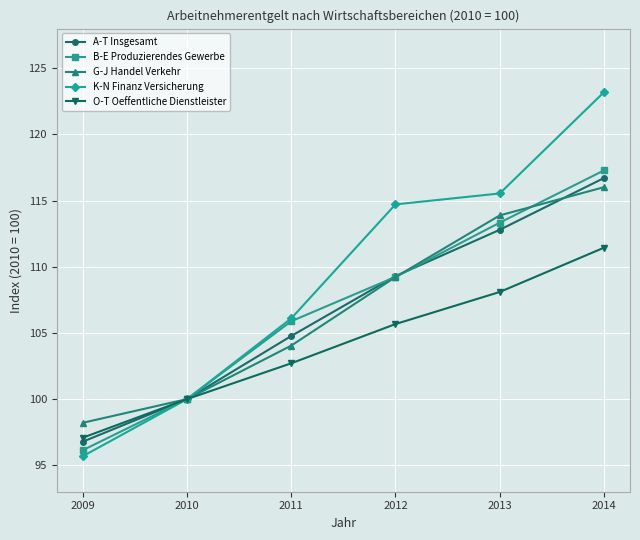

What is the value of the K-N Finanz Versicherung point at the 6th from the left?

123.2